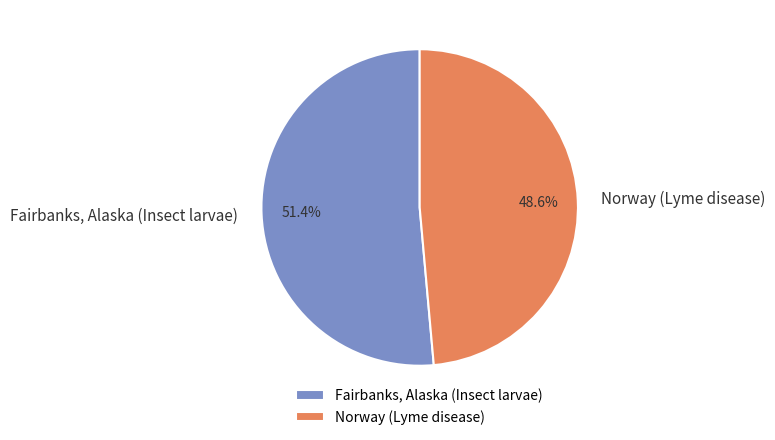

To the nearest percent, what is the difference between the Norway (Lyme disease) and Fairbanks, Alaska (Insect larvae) slice percentages?

3%